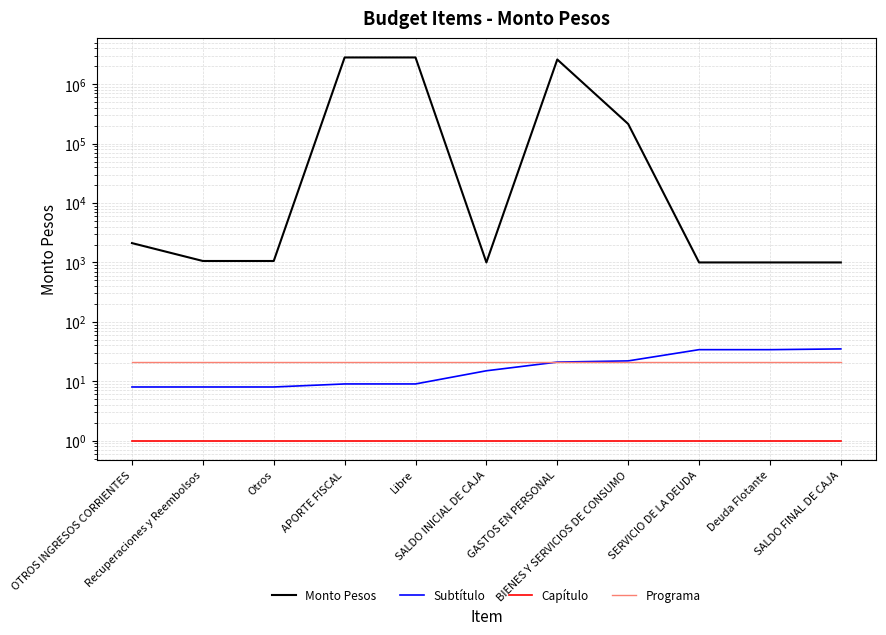

True or false: Subtítulo and Capítulo intersect in this chart.

False